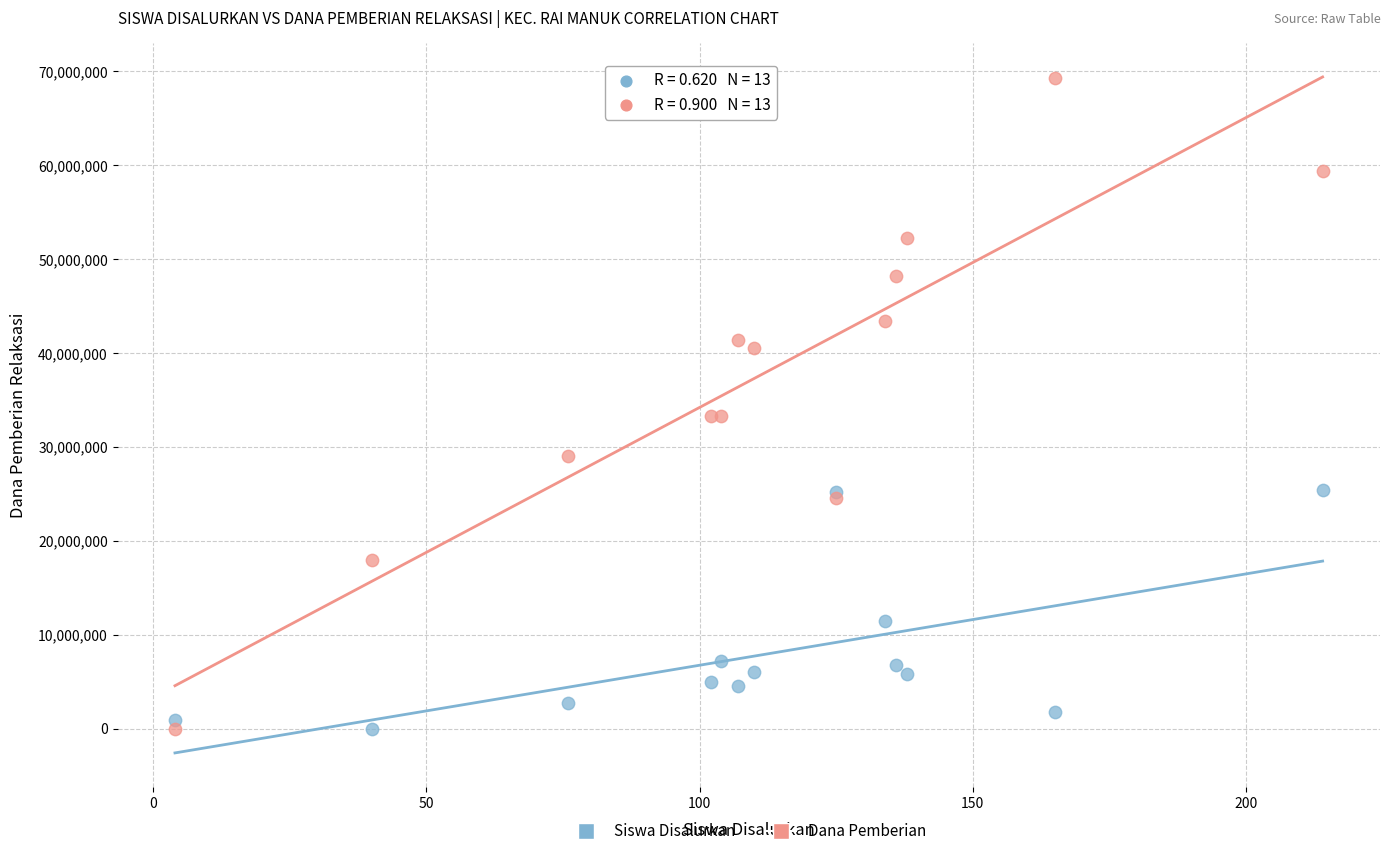

Which series reaches the maximum Y coordinate?

Dana Pemberian